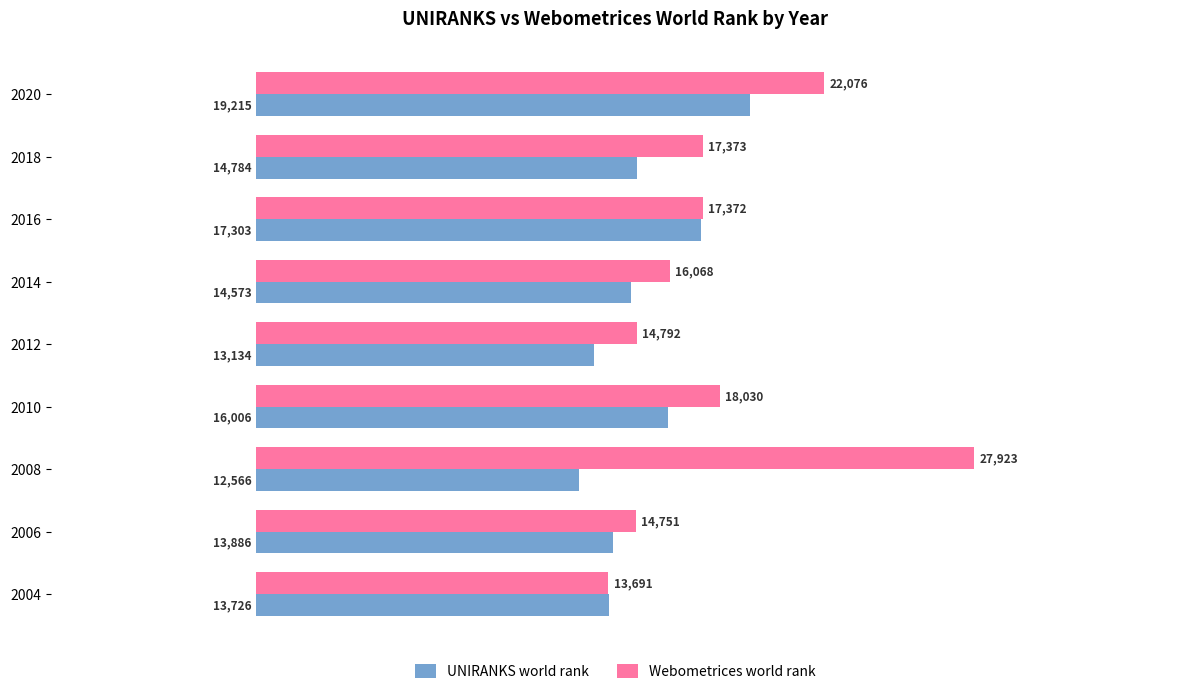

What is the approximate value of UNIRANKS world rank at 2010, to the nearest 50?

16000